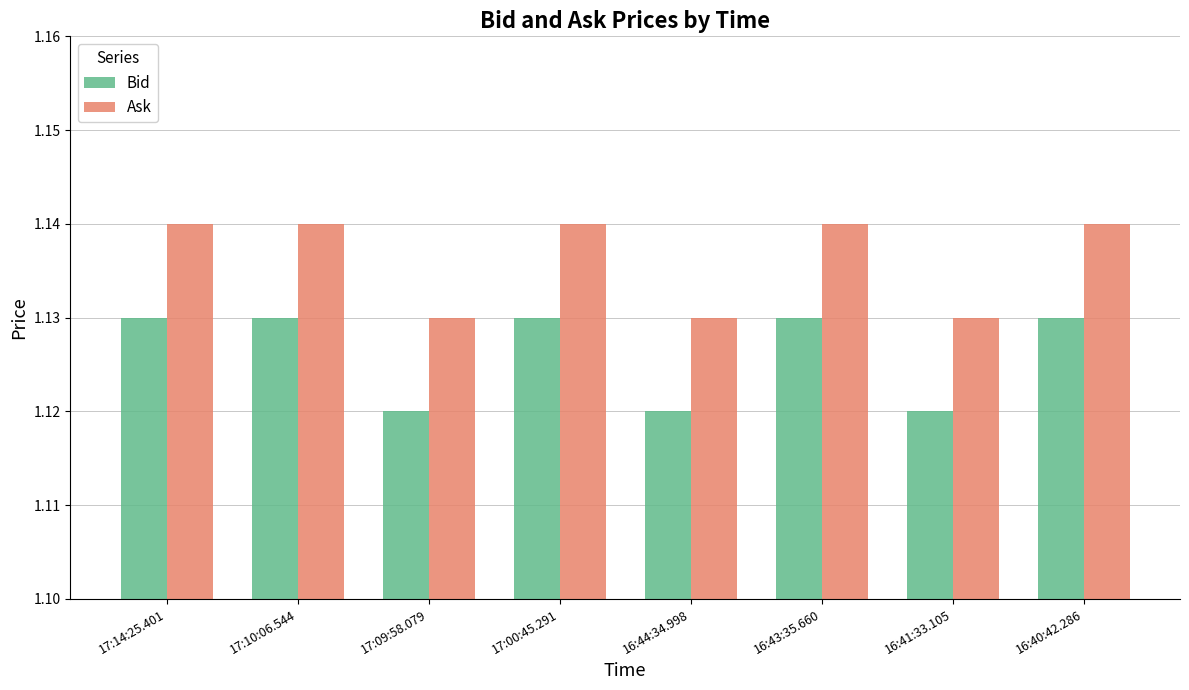

List the series in order of their overall mean, lowest first.

Bid, Ask